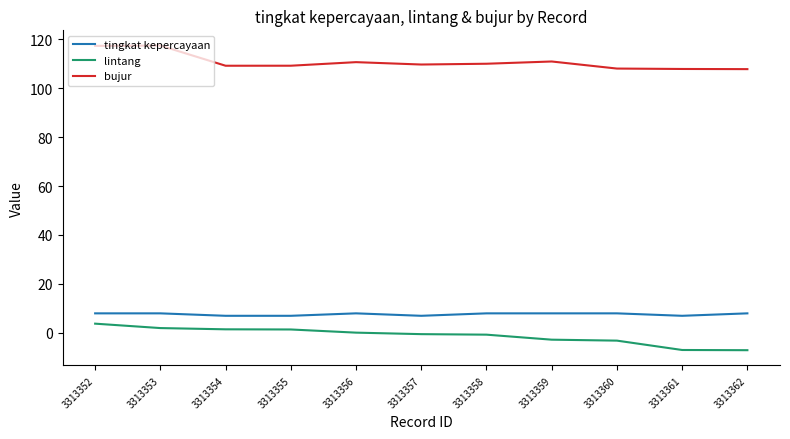

At 3313356, list the series in order from smallest to largest.

lintang, tingkat kepercayaan, bujur